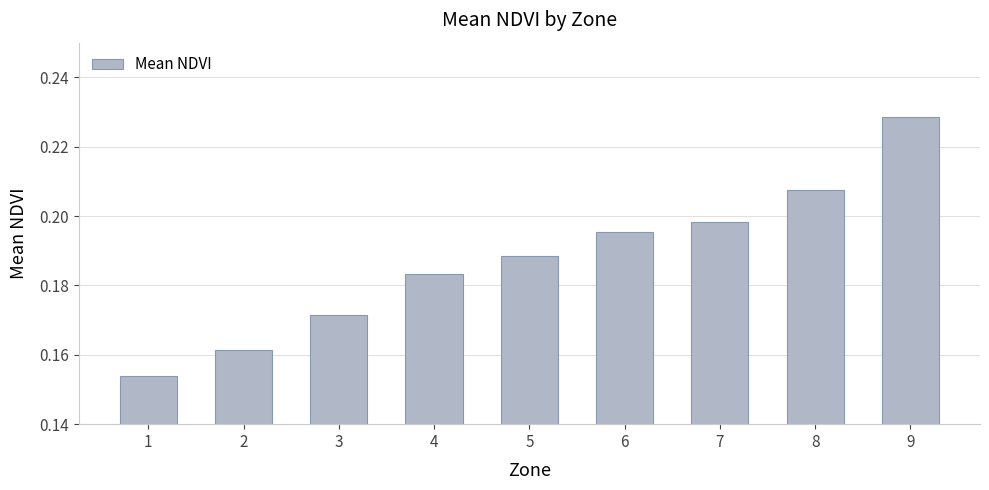

Rank the categories by value from lowest to highest.

1, 2, 3, 4, 5, 6, 7, 8, 9